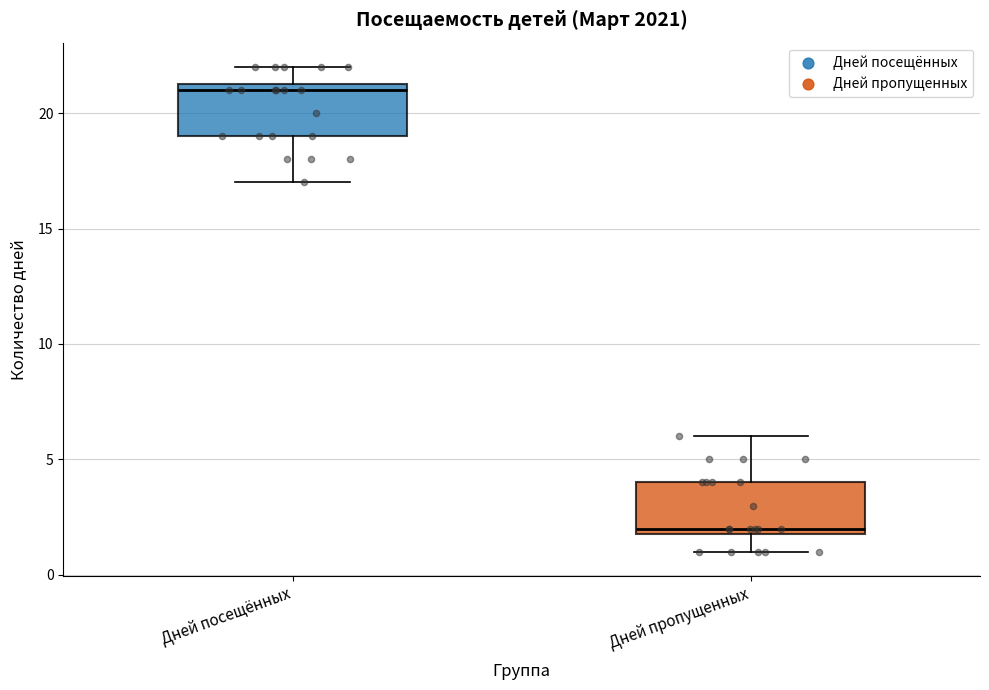

Where is the lower edge of the box for Дней пропущенных on the y-axis? The values are not printed on the chart, so give them approximately, as read against the axis.

2.0